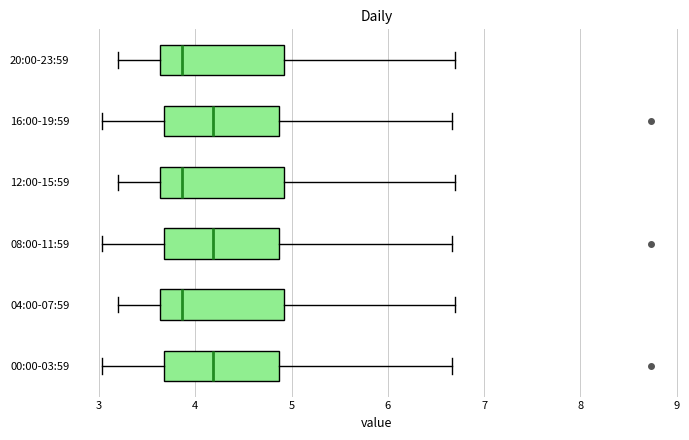

Reading bottom to top, transcribe this box plot: for each box, give where its median line is, the range the box spans, and where its two whiskers end, as read against the x-axis. The values are not printed on the chart, so give them approximately, as read against the axis.

00:00-03:59: median 4.2, box 3.7 to 4.9, whiskers 3.0 to 6.7
04:00-07:59: median 3.9, box 3.6 to 4.9, whiskers 3.2 to 6.7
08:00-11:59: median 4.2, box 3.7 to 4.9, whiskers 3.0 to 6.7
12:00-15:59: median 3.9, box 3.6 to 4.9, whiskers 3.2 to 6.7
16:00-19:59: median 4.2, box 3.7 to 4.9, whiskers 3.0 to 6.7
20:00-23:59: median 3.9, box 3.6 to 4.9, whiskers 3.2 to 6.7